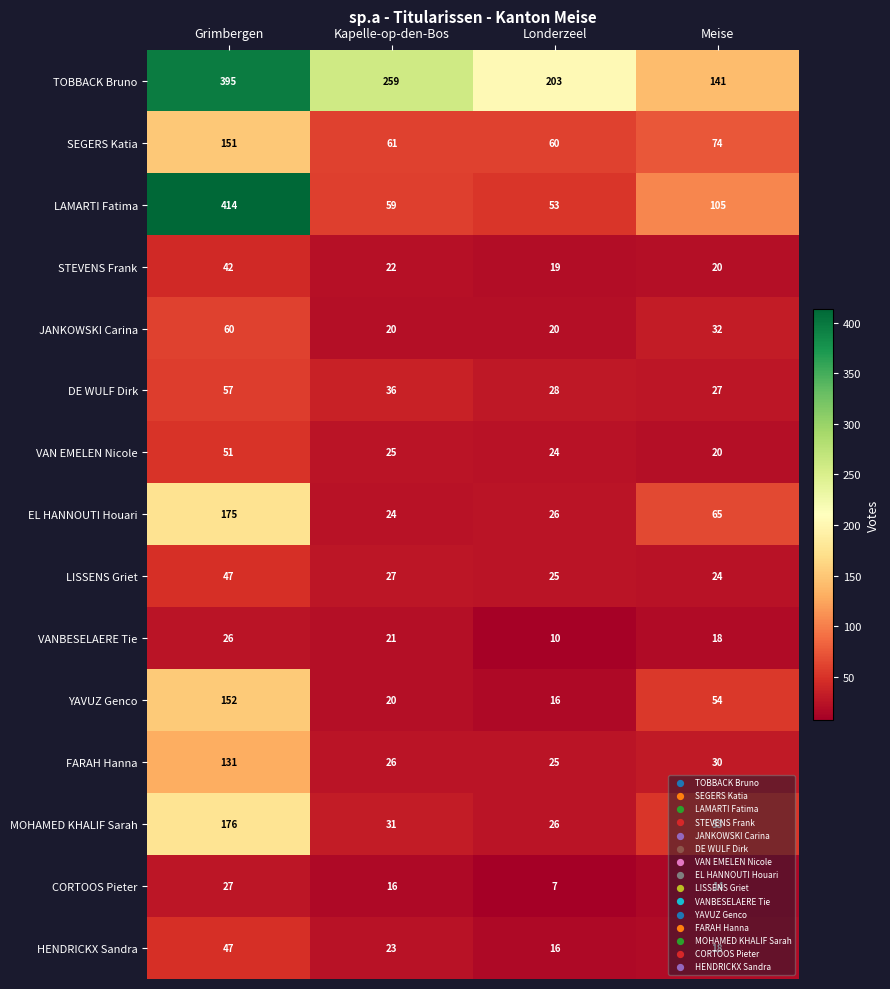

What is the difference between the maximum and minimum values in the CORTOOS Pieter series?

20